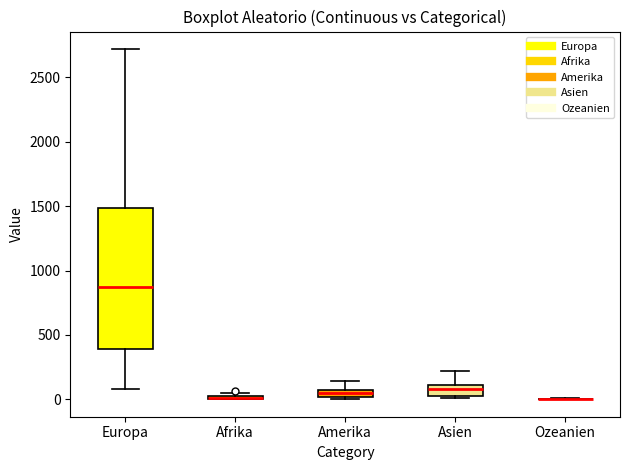

Which box is the tallest, from its lower edge to its upper edge?

Europa